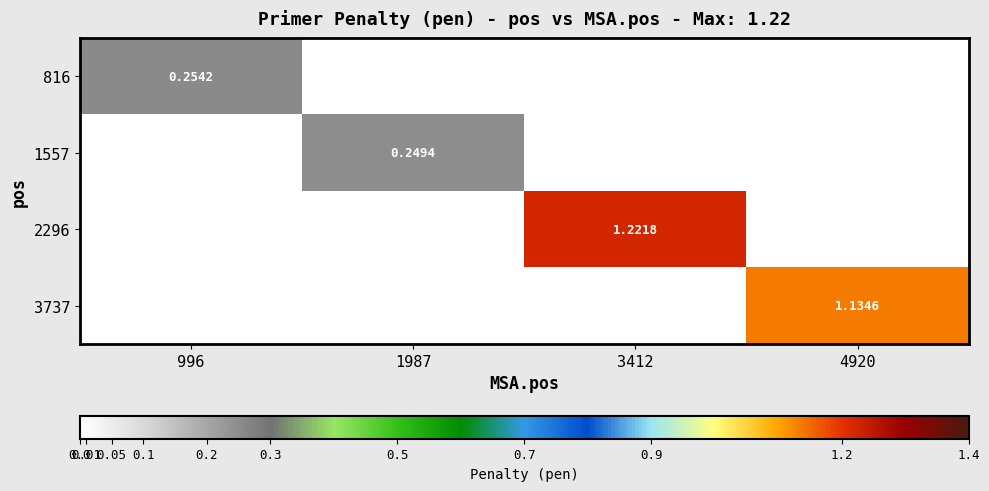

True or false: 3737 has a value of 1.1 at 4920.

True